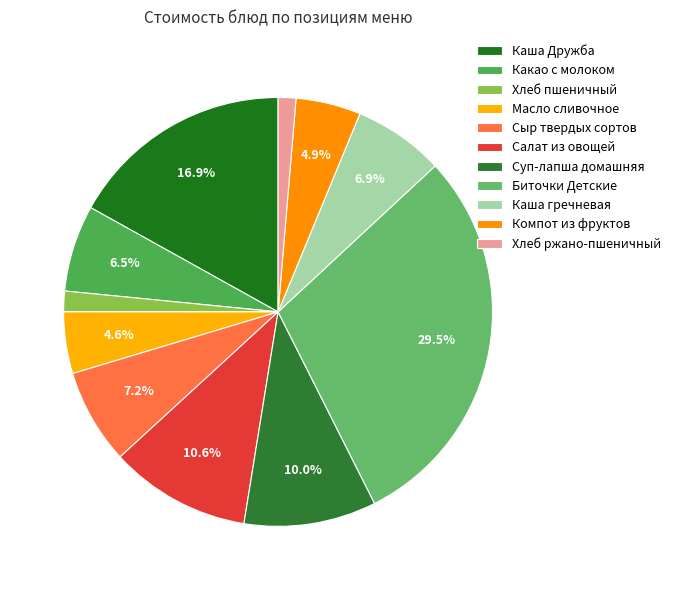

Between Хлеб ржано-пшеничный and Хлеб пшеничный, which is larger?

Хлеб пшеничный